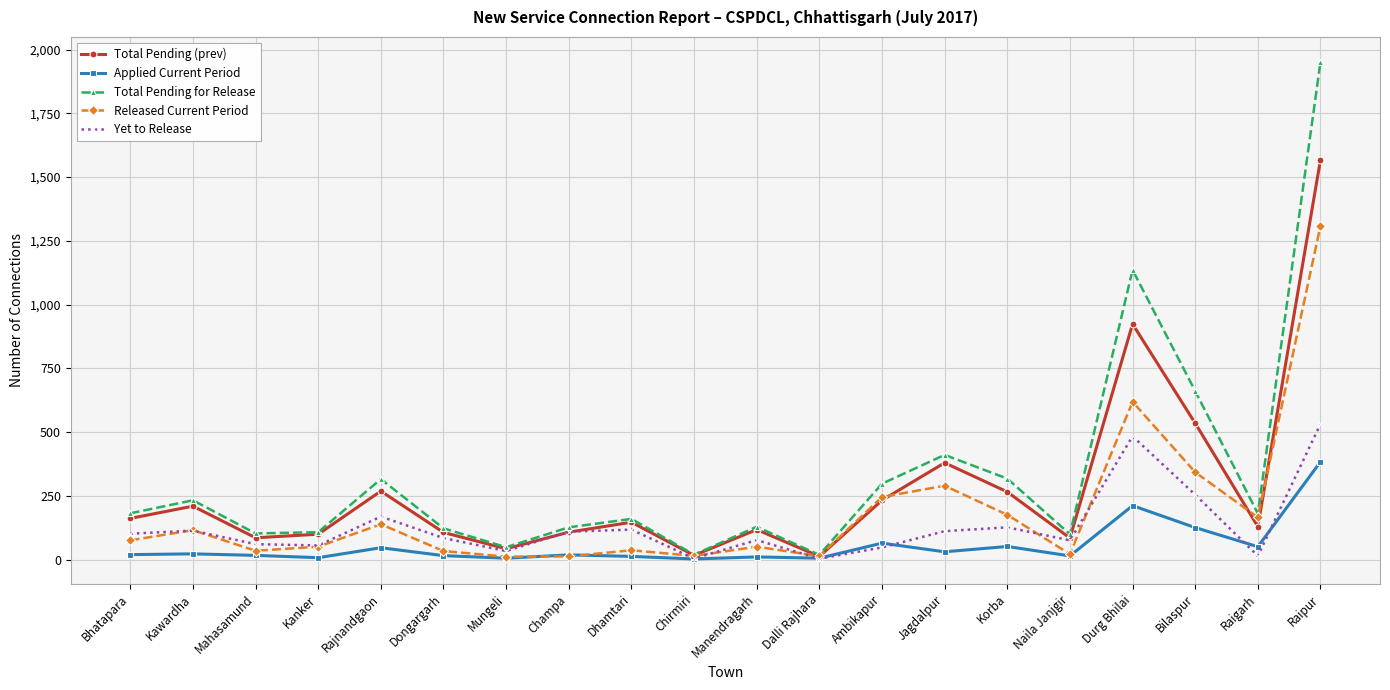

Which series changed the most between Kawardha and Dalli Rajhara?

Total Pending for Release